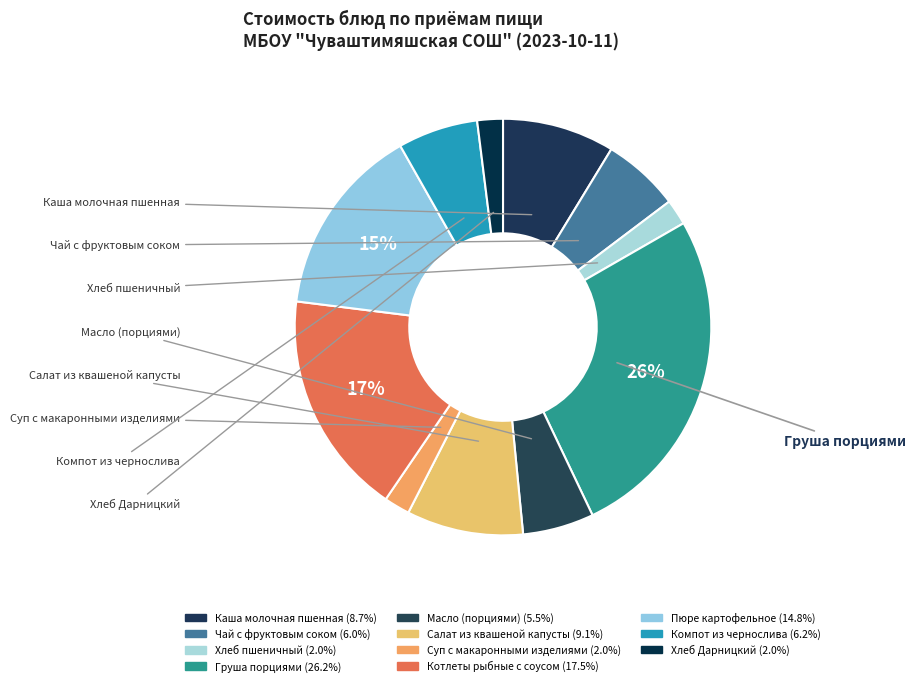

Count the number of slices in the pie.

11